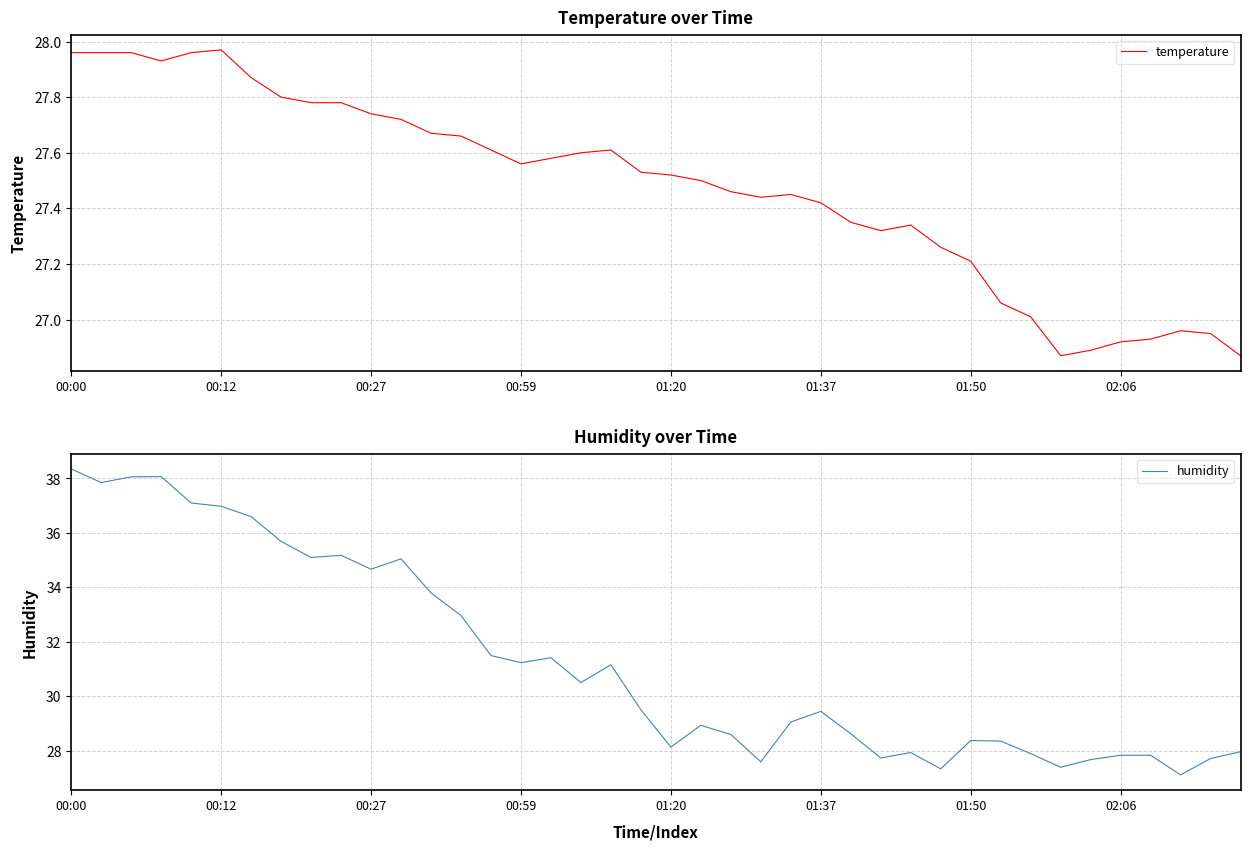

How many lines are shown in the chart?

2